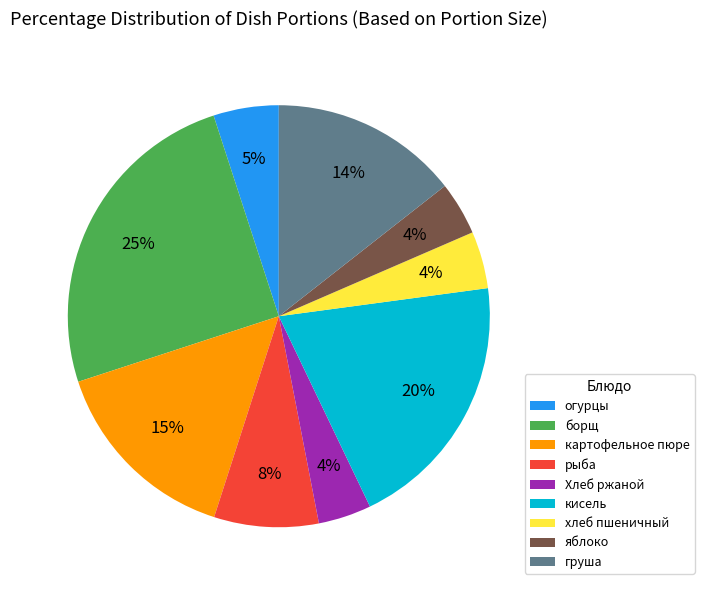

Combined, do картофельное пюре and борщ account for over 50%?

No